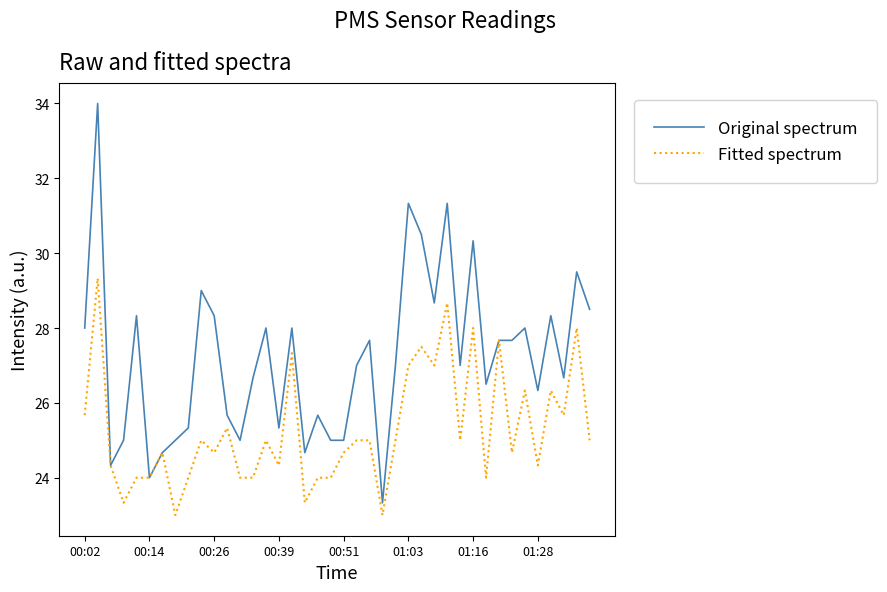

Which series has the widest spread of values?

Original spectrum